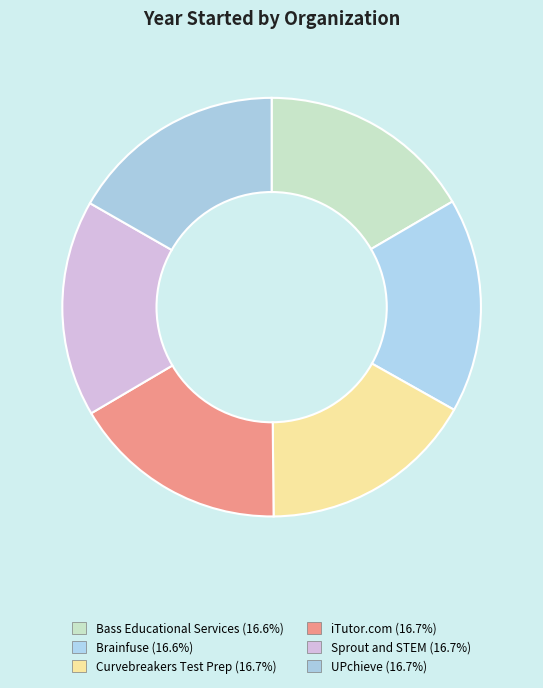

To the nearest percent, what percentage of the pie is Brainfuse?

17%